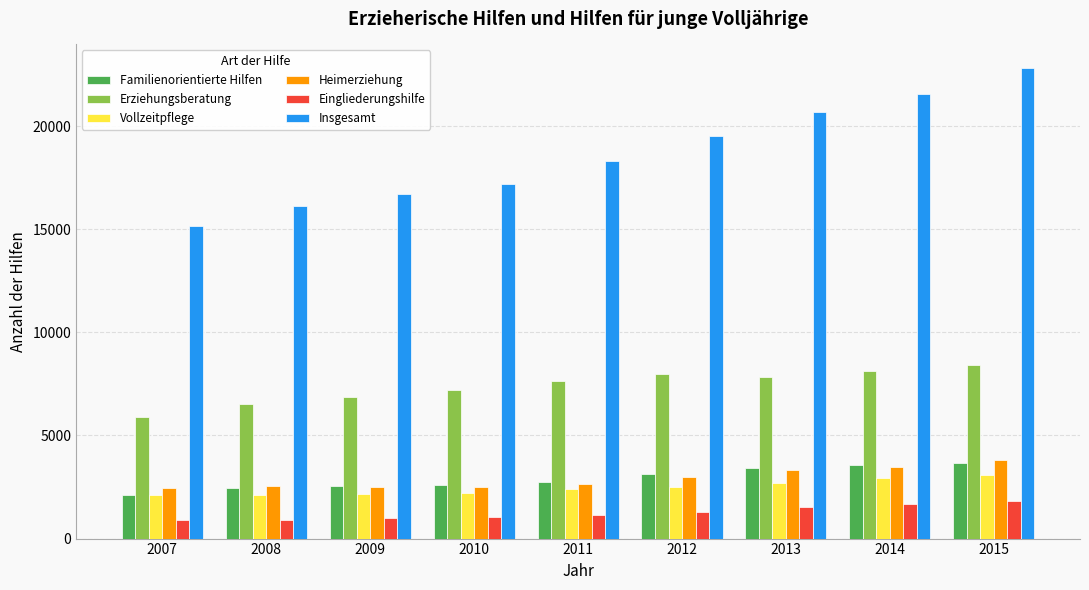

What is the difference between the maximum and minimum values in the Erziehungsberatung series?

2504